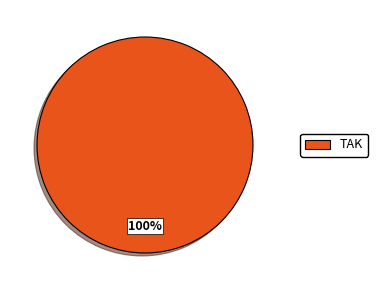

The TAK slice represents 100% of the pie. True or false?

True